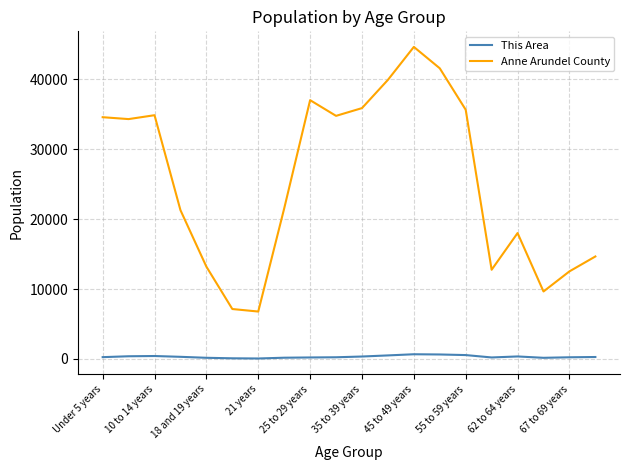

Which series has the widest spread of values?

Anne Arundel County